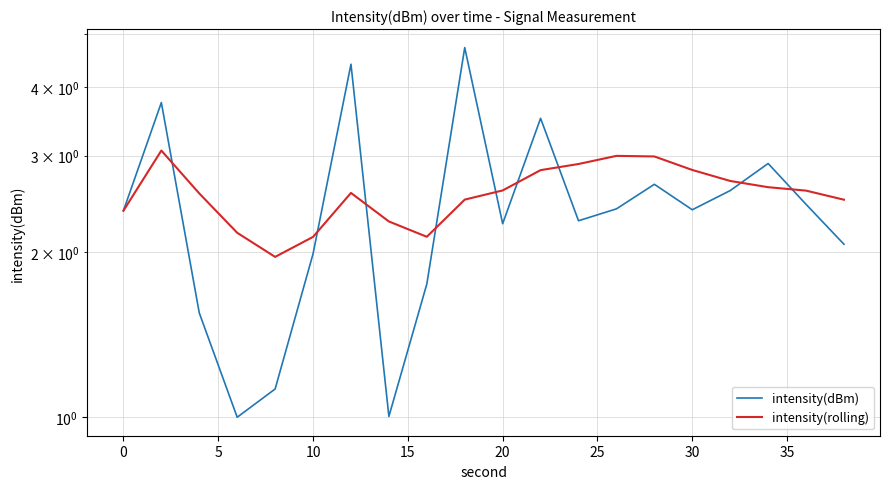

How many series are shown in this chart?

2